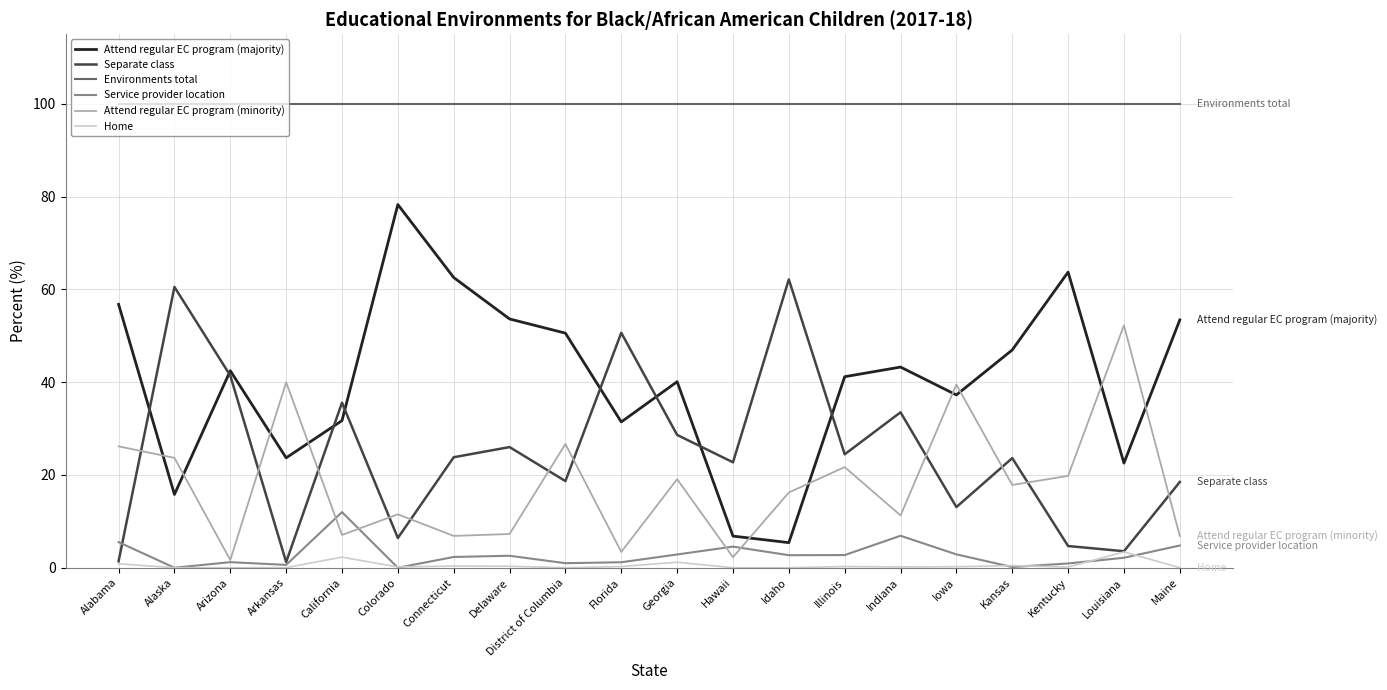

Which series has the largest range (max minus min)?

Attend regular EC program (majority)